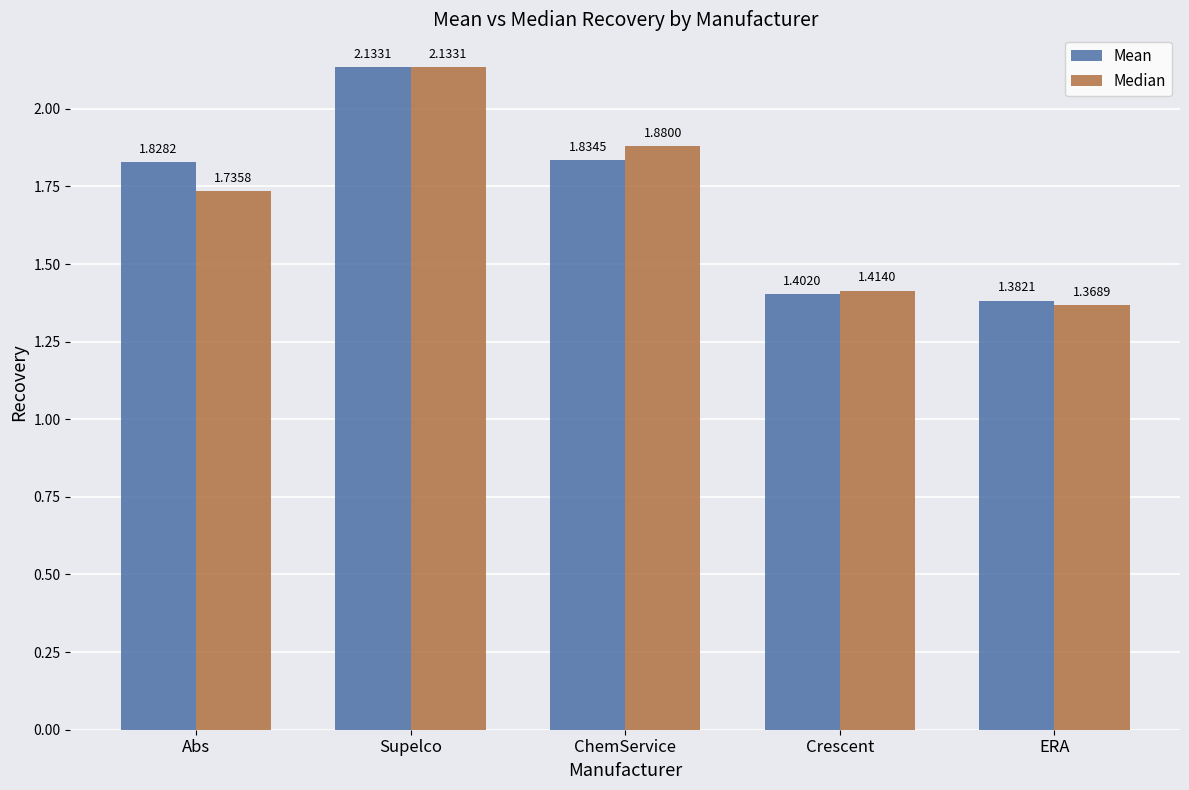

What is the difference between the maximum and minimum values in the Median series?

0.8